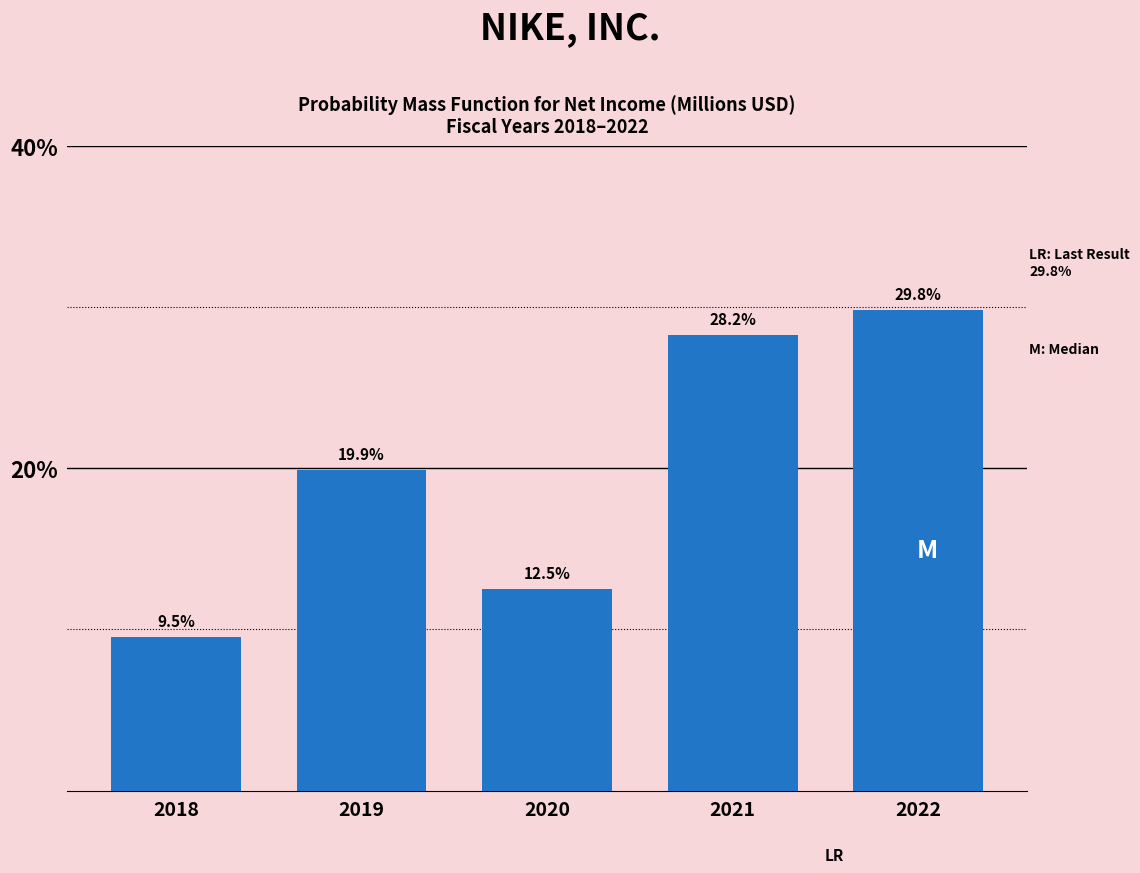

Reading right to left, extract all data points from this chart.

2022=29.8	2021=28.2	2020=12.5	2019=19.9	2018=9.5